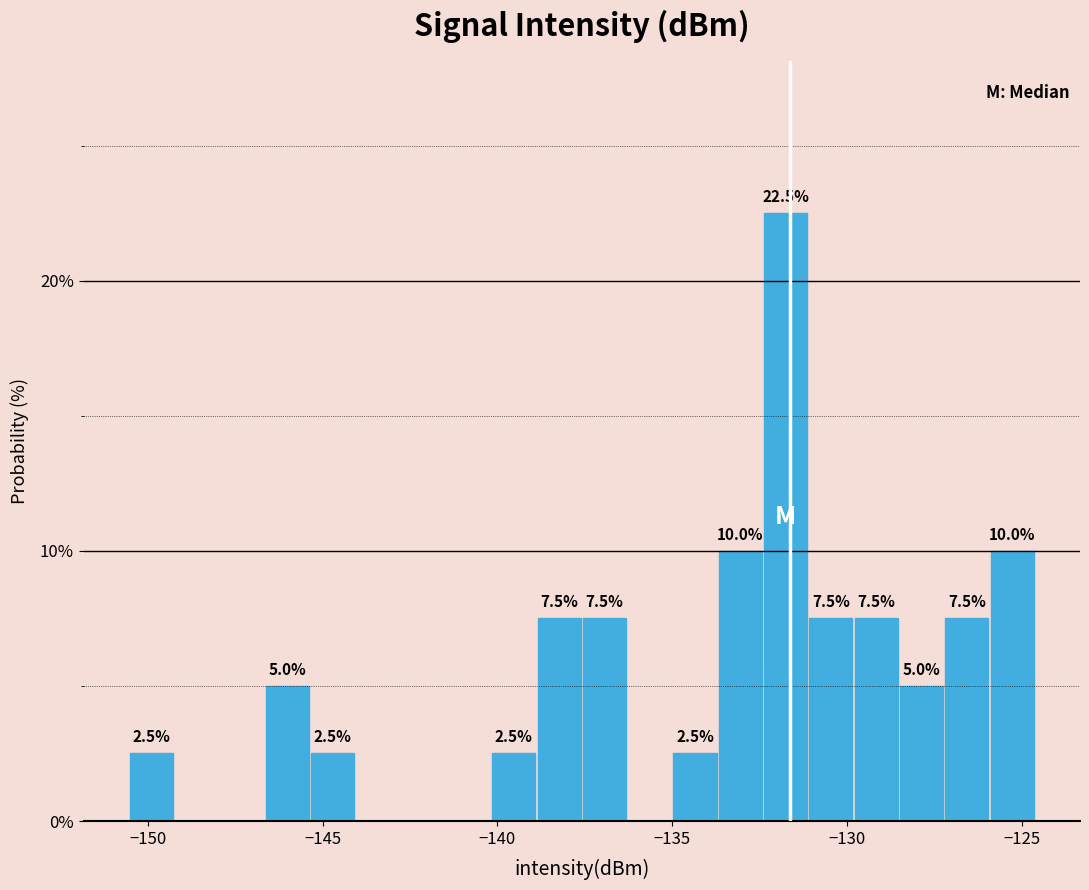

Around what value on the x-axis is the tallest bar? Give the approximate position of its centre, as read against the axis.

-132.0